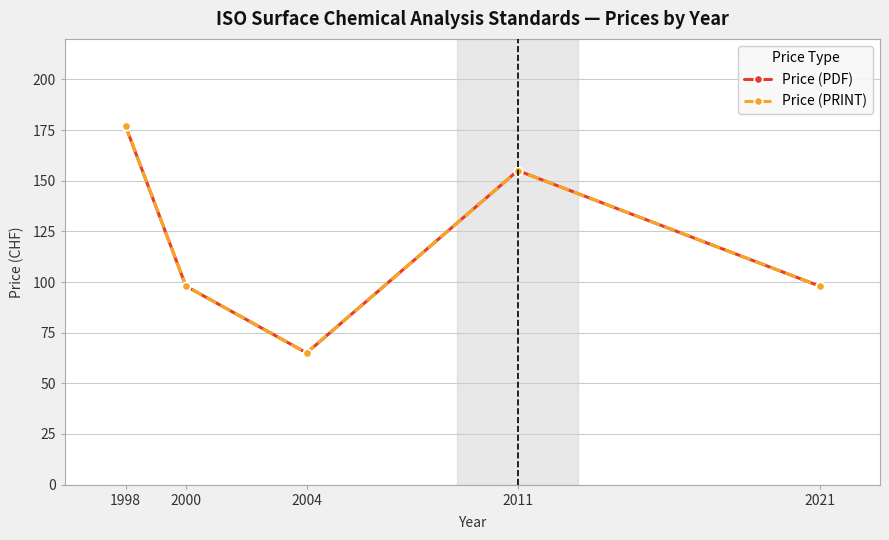

What is the average value of the Price (PRINT) series?

119